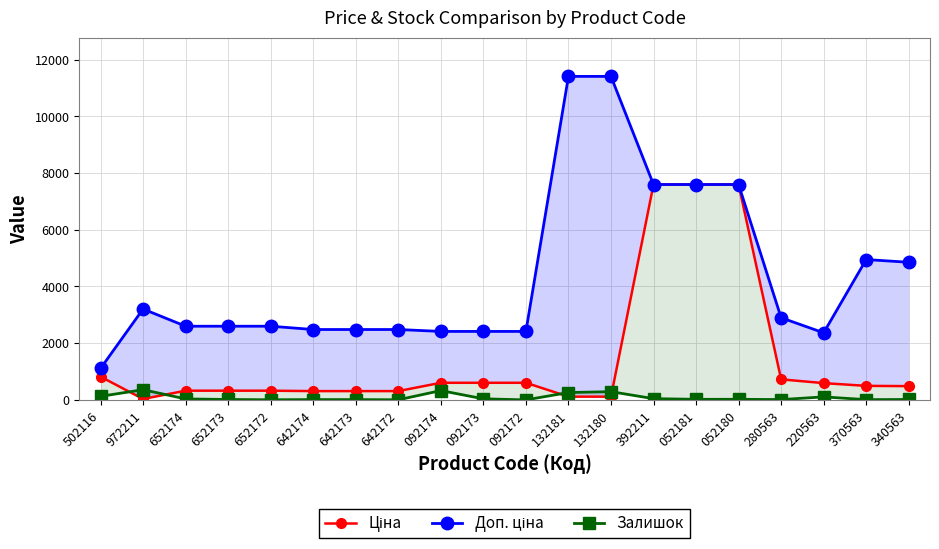

What is the highest value of the Залишок series?

360.0